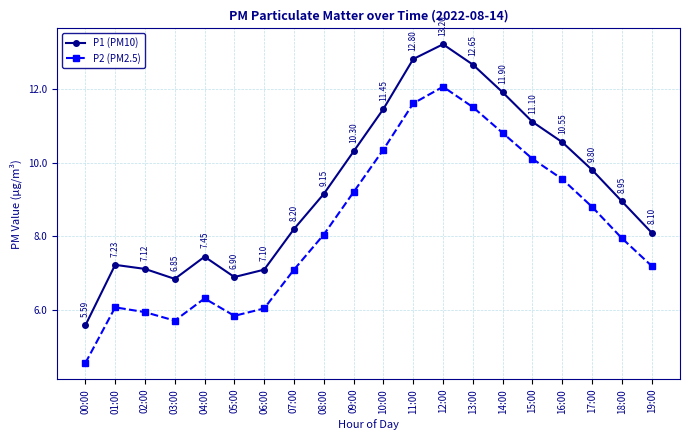

At which category does the chart reach its peak across all series?

12:00